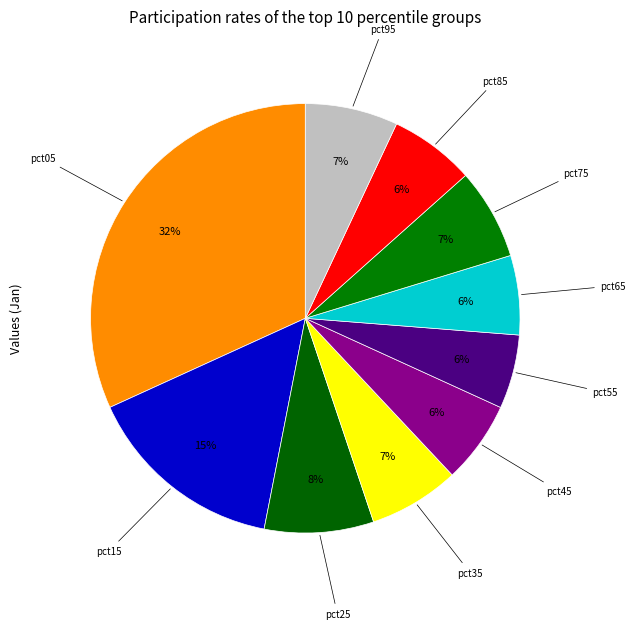

Which category has the smallest portion of the pie?

pct55